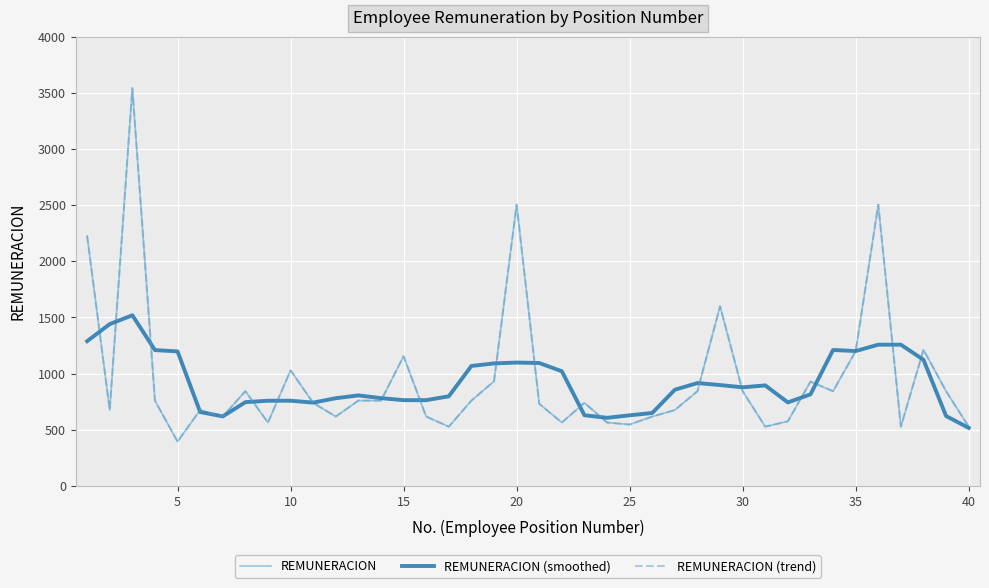

Reading right to left, what are all the values shown in this chart?

REMUNERACION: 527.0	843.0	1212.0	527.0	2504.5	1200.0	843.0	928.0	575.0	527.0	843.0	1600.0	843.0	675.0	617.0	546.0	564.0	739.2	564.0	731.5	2504.5	930.7	759.0	527.0	617.0	1154.0	759.0	759.0	617.0	739.2	1028.0	564.0	843.0	617.0	675.0	394.0	759.0	3542.0	675.0	2226.0
REMUNERACION (smoothed): 516.4	621.8	1122.7	1257.3	1257.3	1200.5	1210.1	814.6	743.2	894.6	877.6	897.6	915.6	856.2	649.0	628.2	606.0	628.9	1020.6	1094.0	1097.9	1090.5	1067.6	797.5	763.2	763.2	781.2	805.6	780.4	741.4	758.2	758.2	745.4	618.6	657.6	1197.4	1209.0	1519.2	1440.4	1288.6
REMUNERACION (trend): 527.0	843.0	1212.0	527.0	2504.5	1200.0	843.0	928.0	575.0	527.0	843.0	1600.0	843.0	675.0	617.0	546.0	564.0	739.2	564.0	731.5	2504.5	930.7	759.0	527.0	617.0	1154.0	759.0	759.0	617.0	739.2	1028.0	564.0	843.0	617.0	675.0	394.0	759.0	3542.0	675.0	2226.0